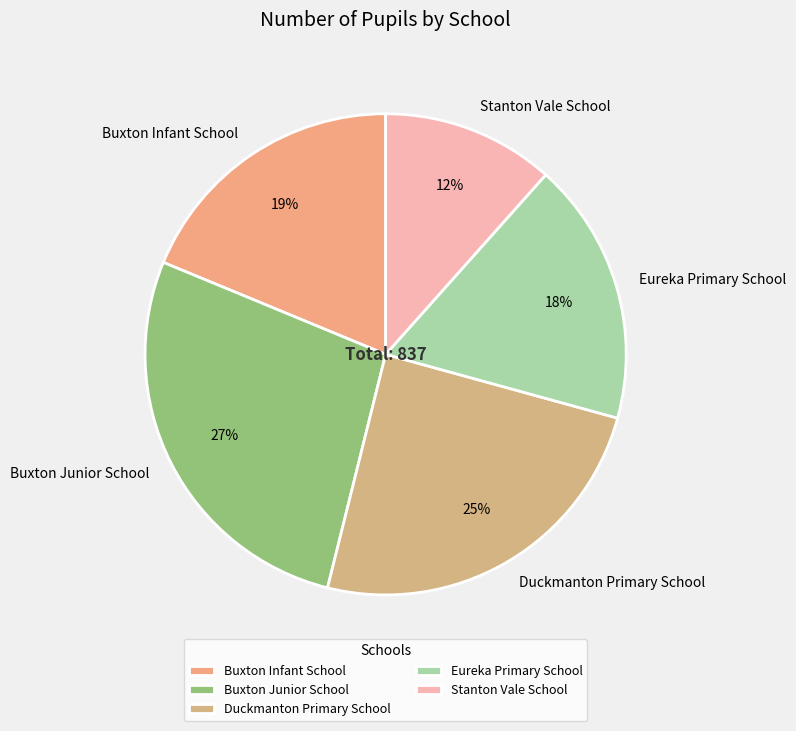

The Duckmanton Primary School slice represents 32% of the pie. True or false?

False